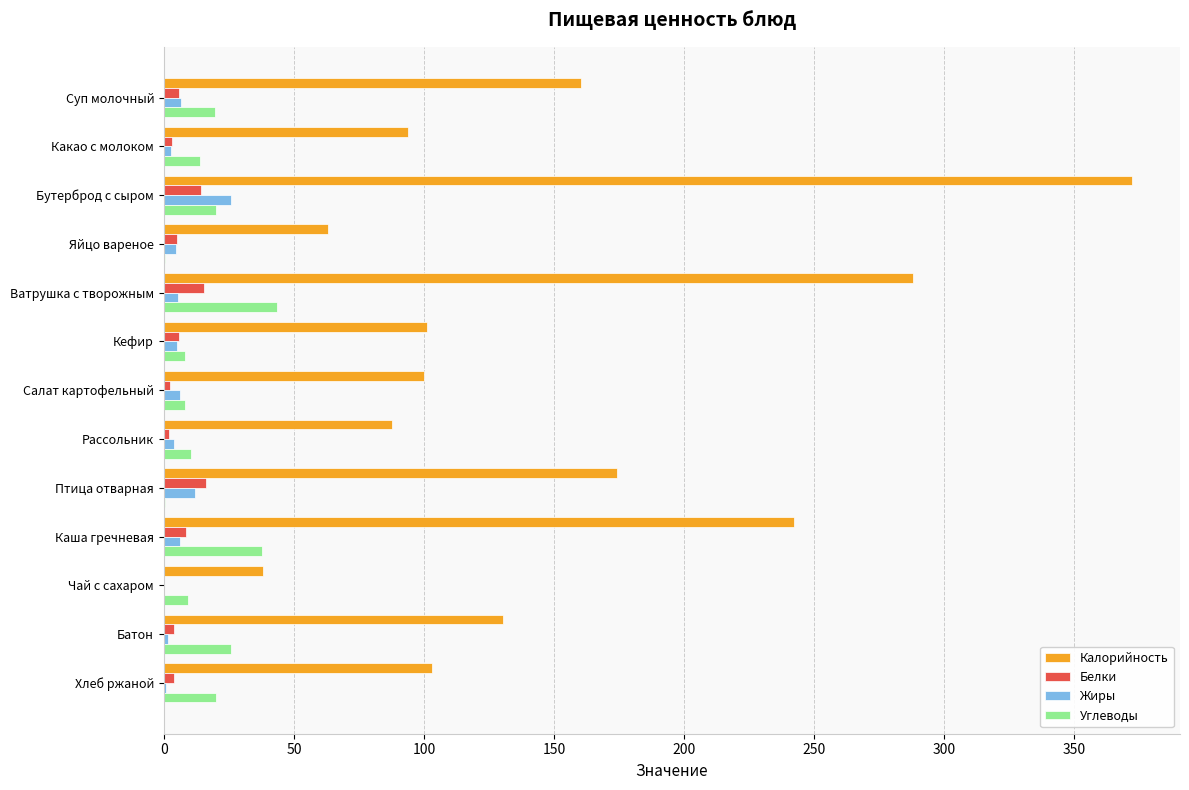

Which category has the highest value in the Жиры series?

Бутерброд с сыром